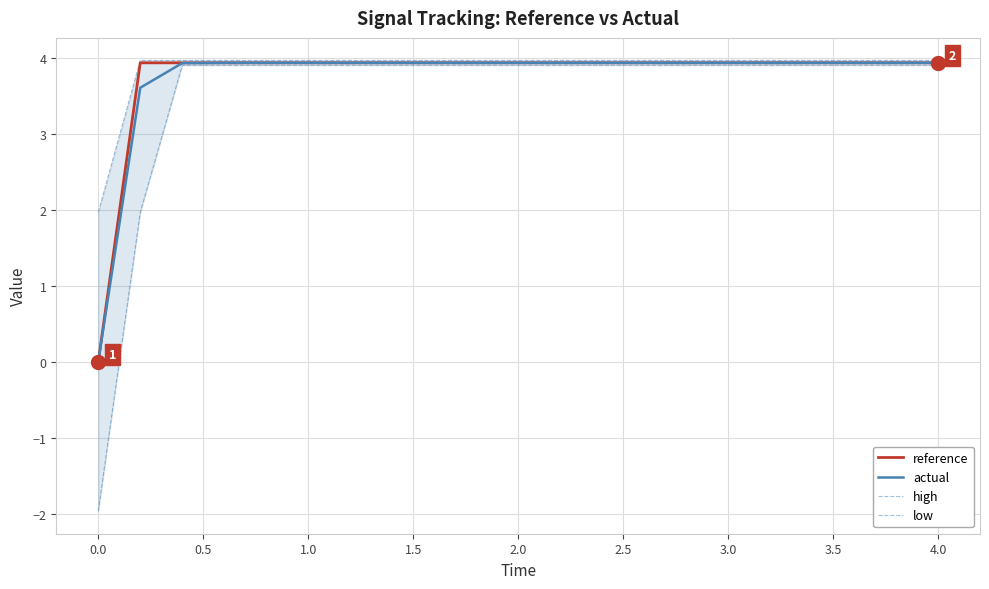

True or false: high and low cross at least once.

False